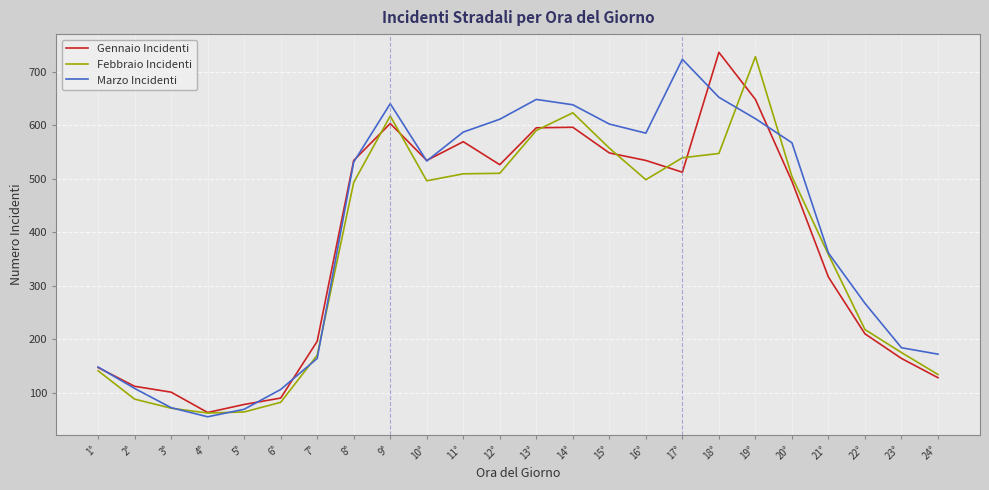

What is the spread (max minus min) of values at 11°?

78